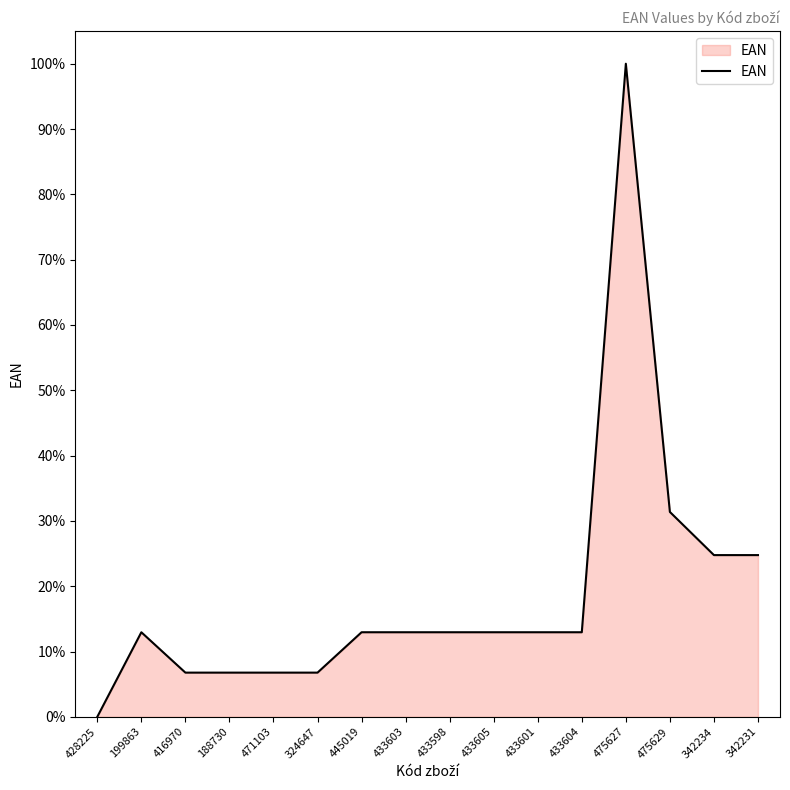

Reading left to right, what are all the values shown in this chart?

428225=0.0	199863=12.9	416970=6.8	188730=6.8	471103=6.8	324647=6.8	445019=12.9	433603=12.9	433598=12.9	433605=12.9	433601=12.9	433604=12.9	475627=100.0	475629=31.4	342234=24.8	342231=24.8